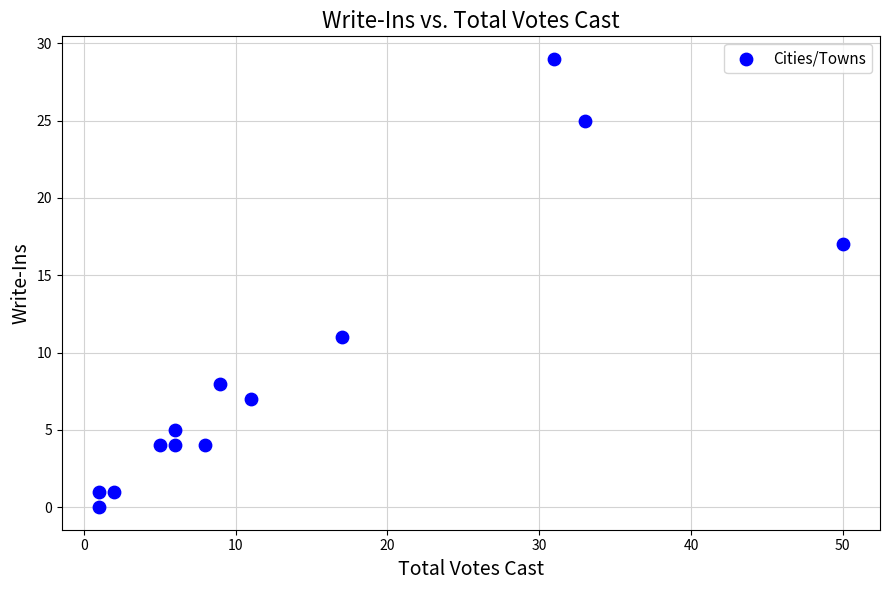

What is the range of X values (max minus min)?

49